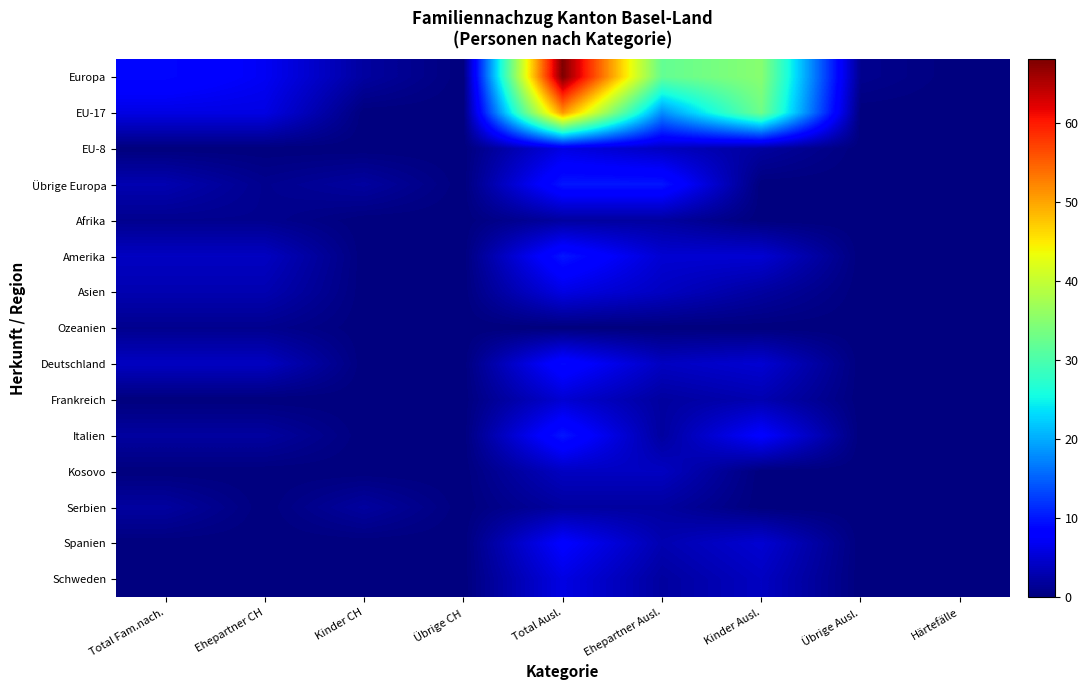

At how many categories does at least one series exceed 39?

1